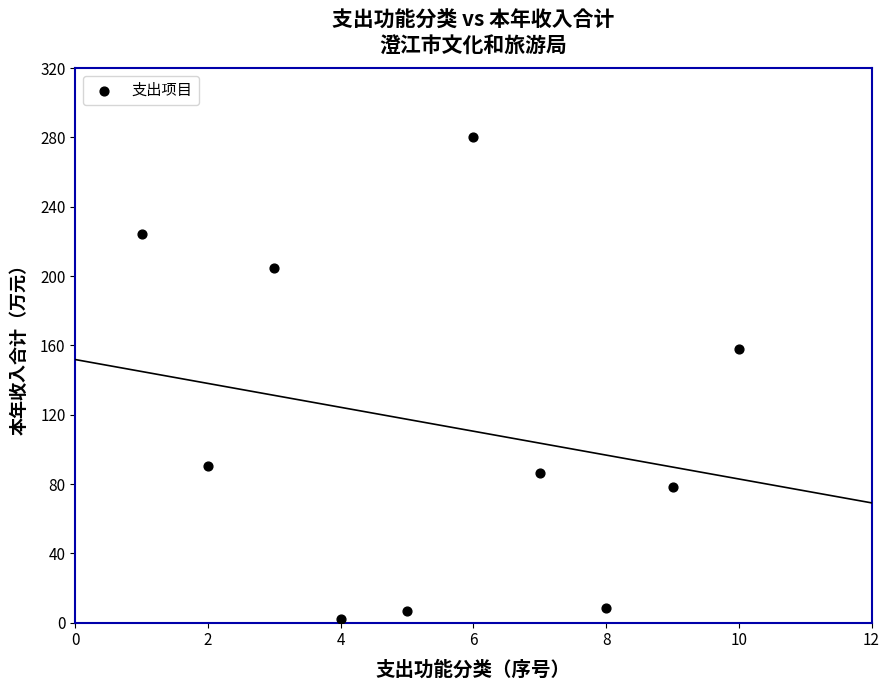

What Y value in the scatter plot is closest to 141?

157.9